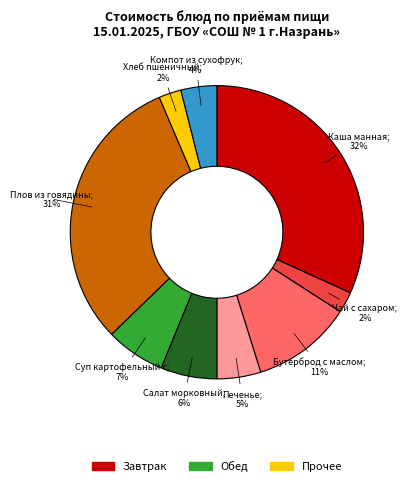

How many segments does this pie chart have?

9